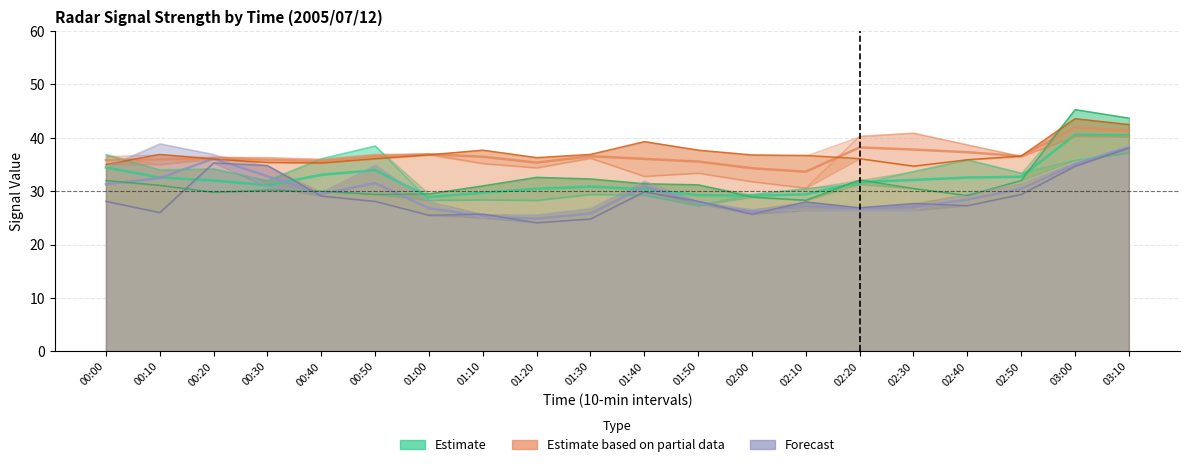

What is the total value across all series at 01:40?

194.6